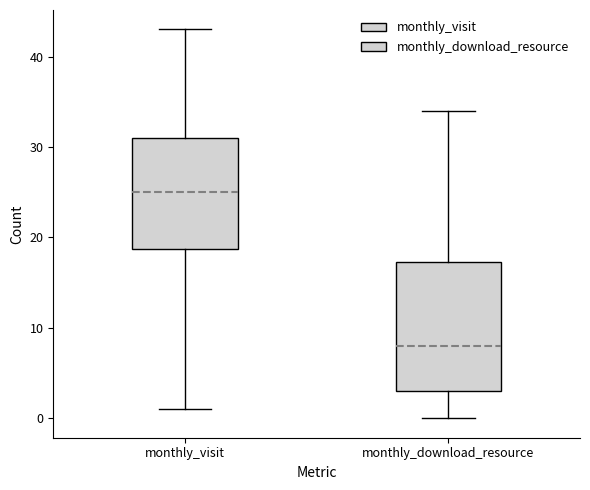

Which box's median line is the highest?

monthly_visit